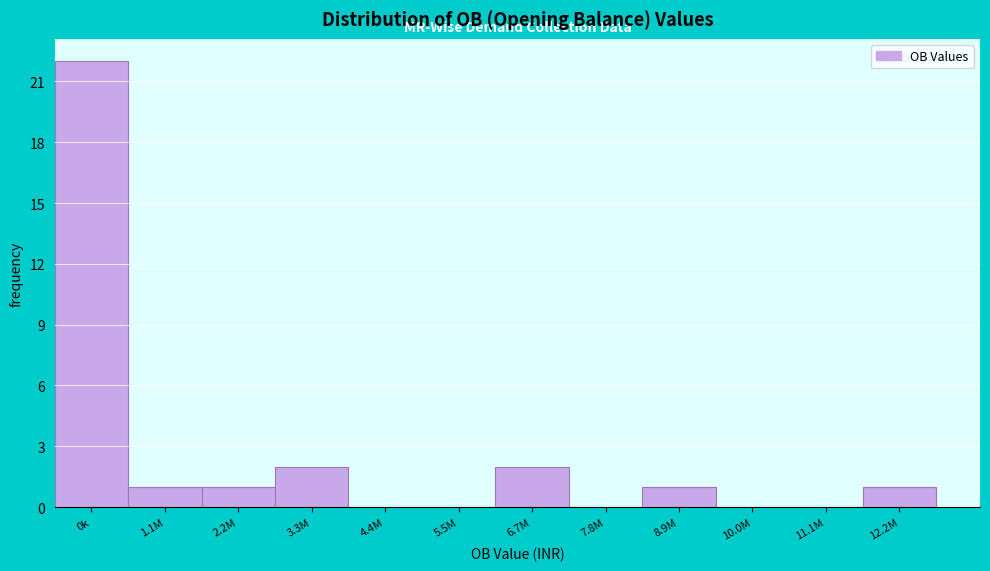

Reading left to right, transcribe all the data shown in this chart.

0k=22	1.1M=1	2.2M=1	3.3M=2	4.4M=0	5.5M=0	6.7M=2	7.8M=0	8.9M=1	10.0M=0	11.1M=0	12.2M=1